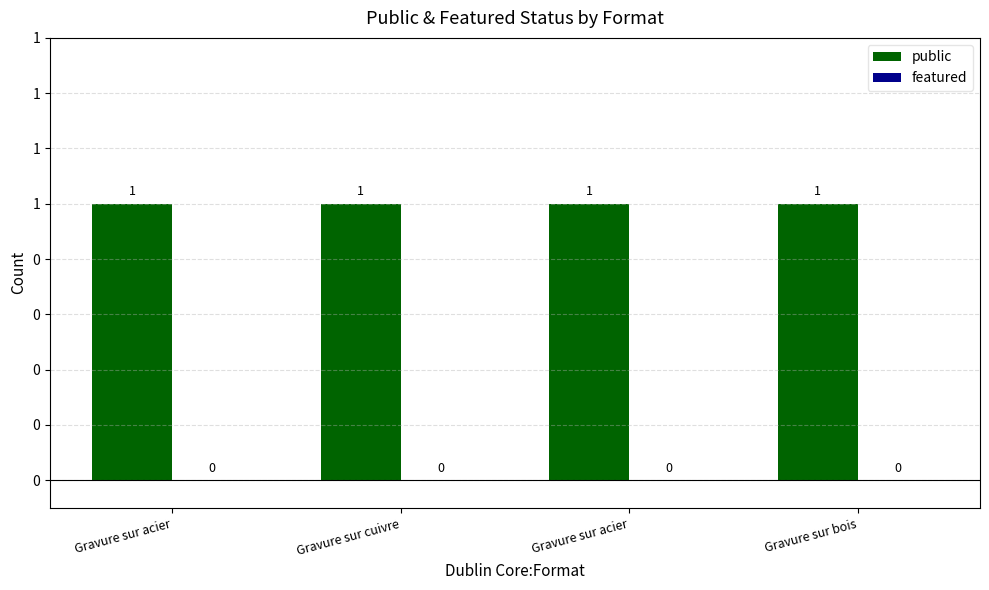

How many bars are there in total?

8